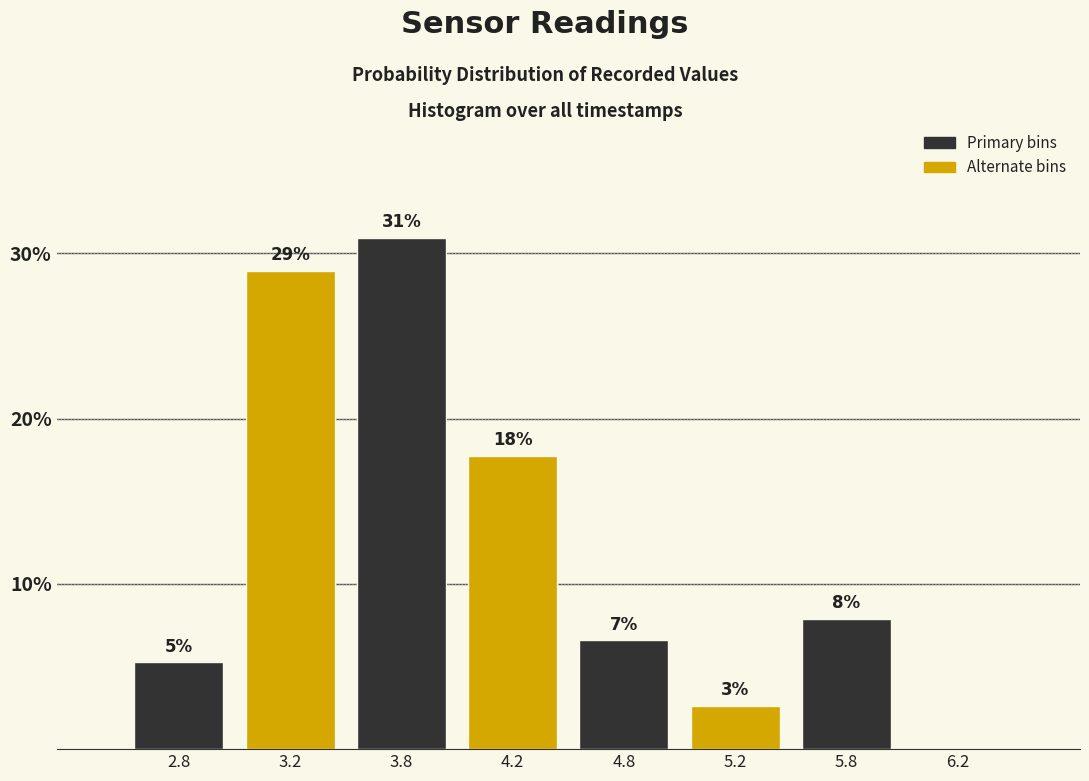

Are the bars horizontal?

No